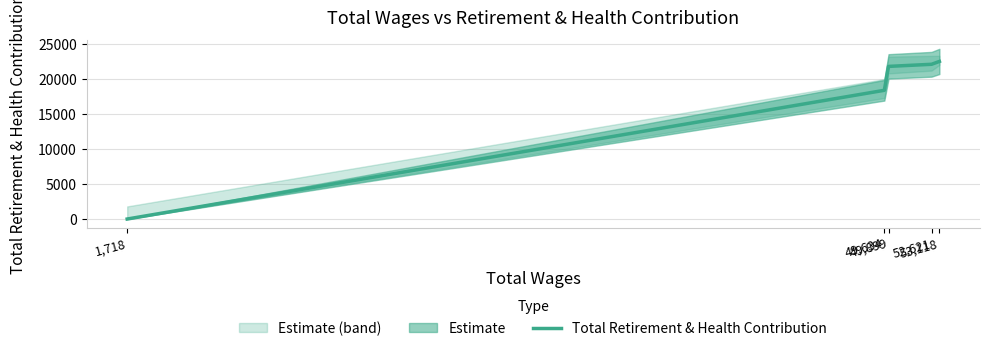

What is the difference between the maximum and minimum values?

22506